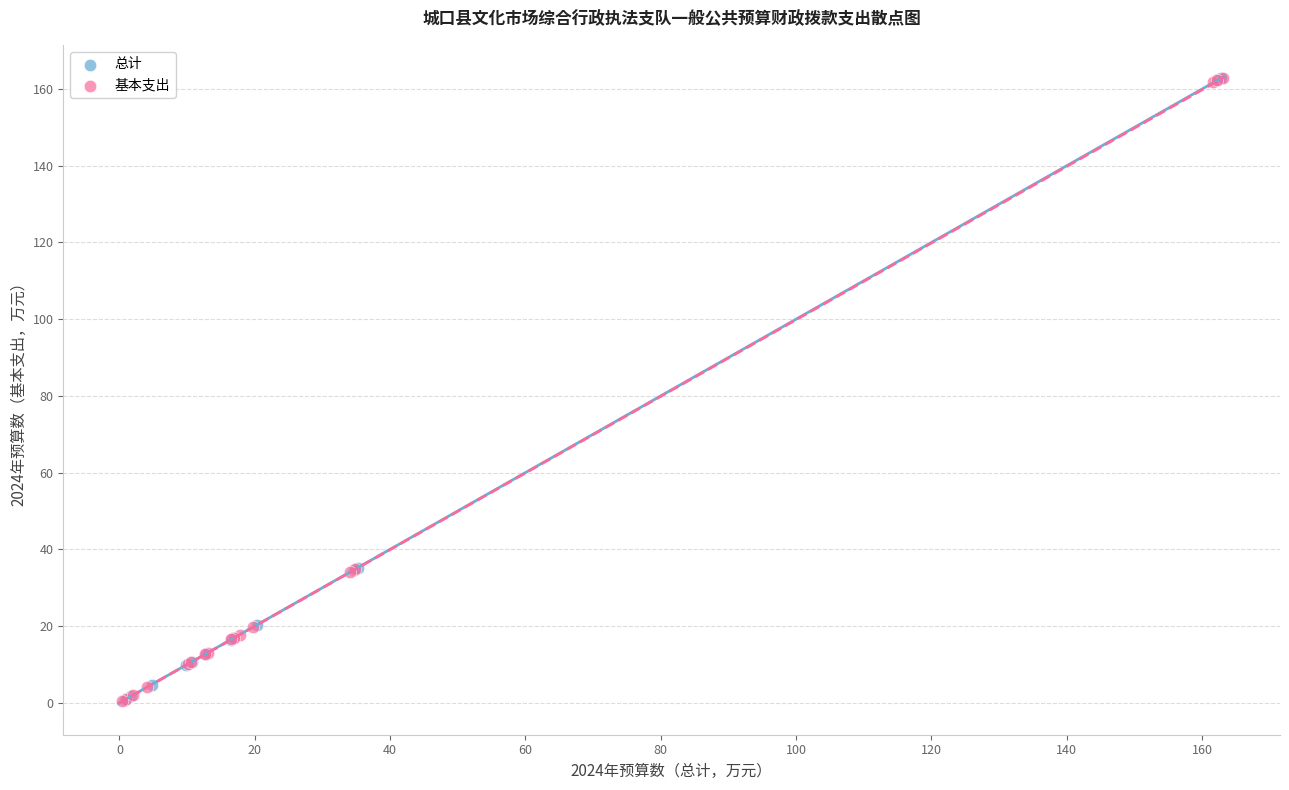

What are all the series names shown in the legend?

总计, 基本支出